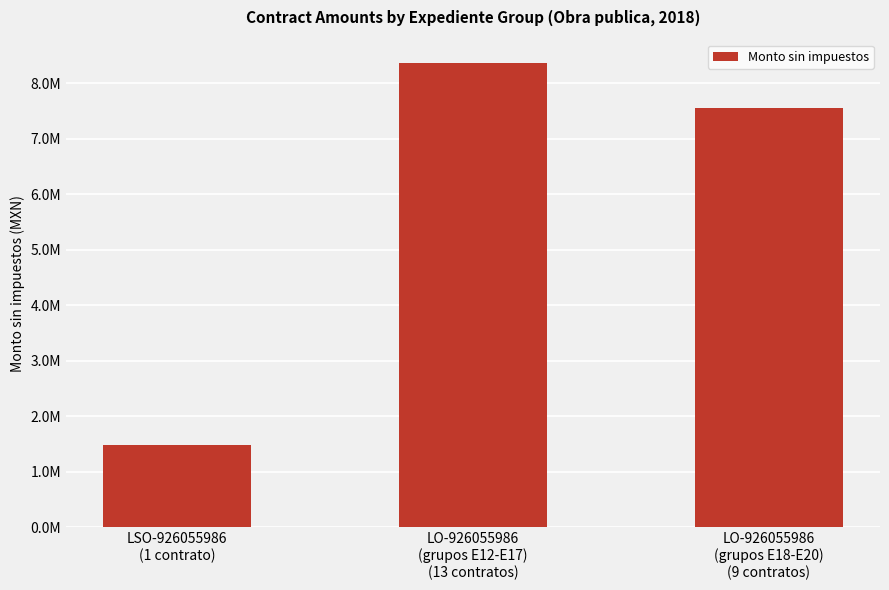

Rank the categories by value from highest to lowest.

LO-926055986
(grupos E12-E17)
(13 contratos), LO-926055986
(grupos E18-E20)
(9 contratos), LSO-926055986
(1 contrato)